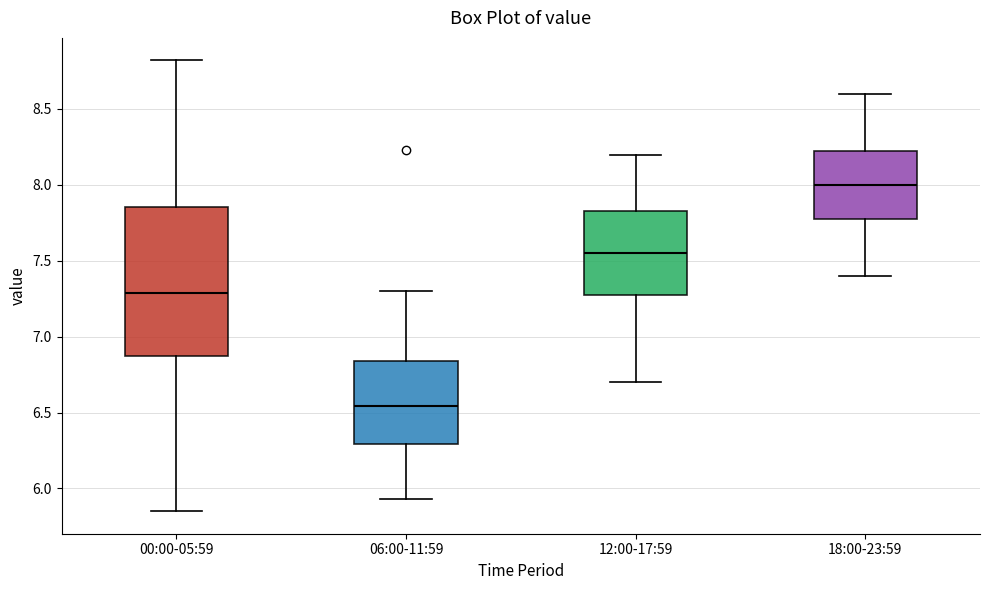

Reading left to right, transcribe this box plot: for each box, give where its median line is, the range the box spans, and where its two whiskers end, as read against the y-axis. The values are not printed on the chart, so give them approximately, as read against the axis.

00:00-05:59: median 7.30, box 6.85 to 7.85, whiskers 5.85 to 8.80
06:00-11:59: median 6.55, box 6.30 to 6.85, whiskers 5.95 to 7.30
12:00-17:59: median 7.55, box 7.30 to 7.85, whiskers 6.70 to 8.20
18:00-23:59: median 8.00, box 7.80 to 8.25, whiskers 7.40 to 8.60